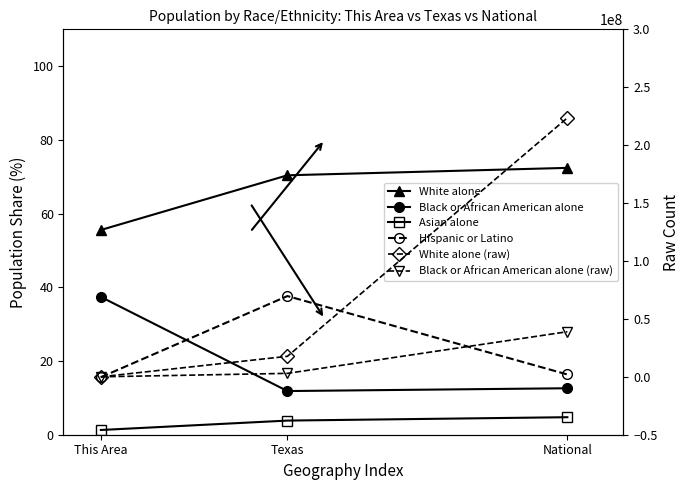

What is the highest value of the Hispanic or Latino series?

37.6